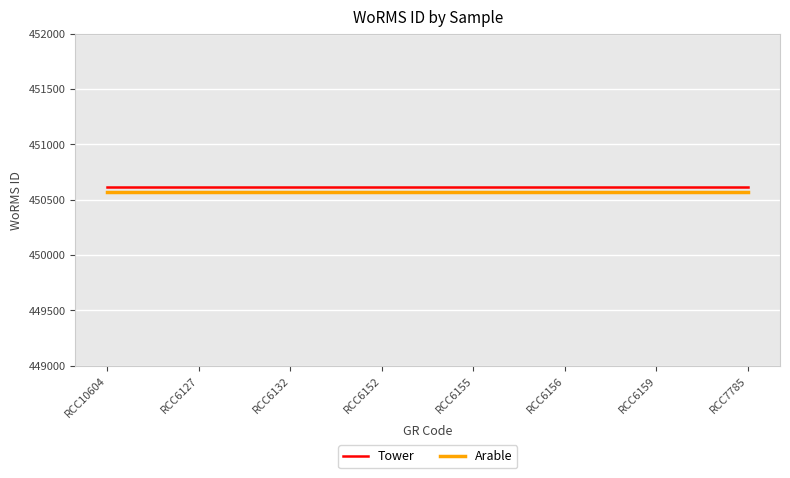

What are all the series names shown in the legend?

Tower, Arable